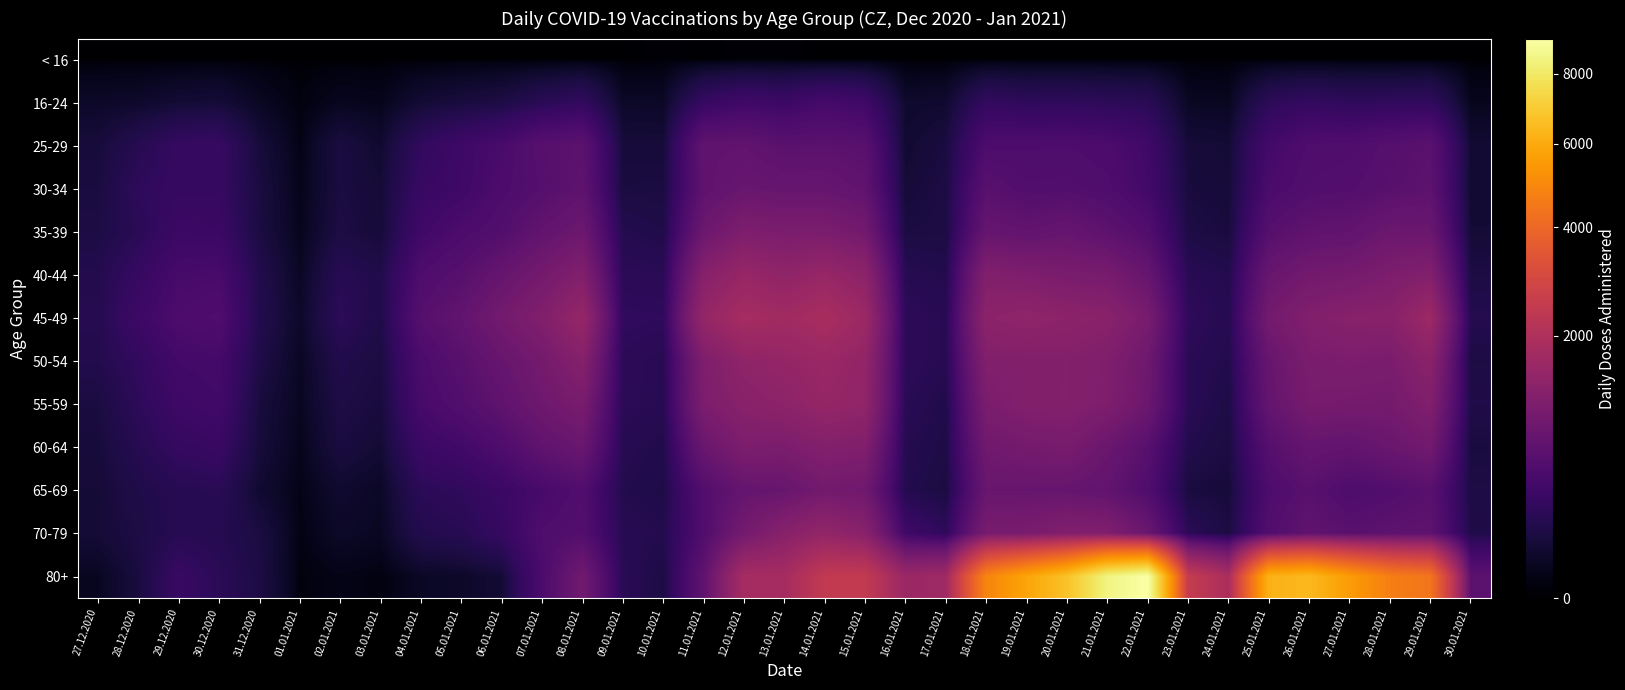

List the series in order of their peak value, lowest first.

< 16, 16-24, 25-29, 30-34, 65-69, 35-39, 60-64, 70-79, 55-59, 40-44, 50-54, 45-49, 80+